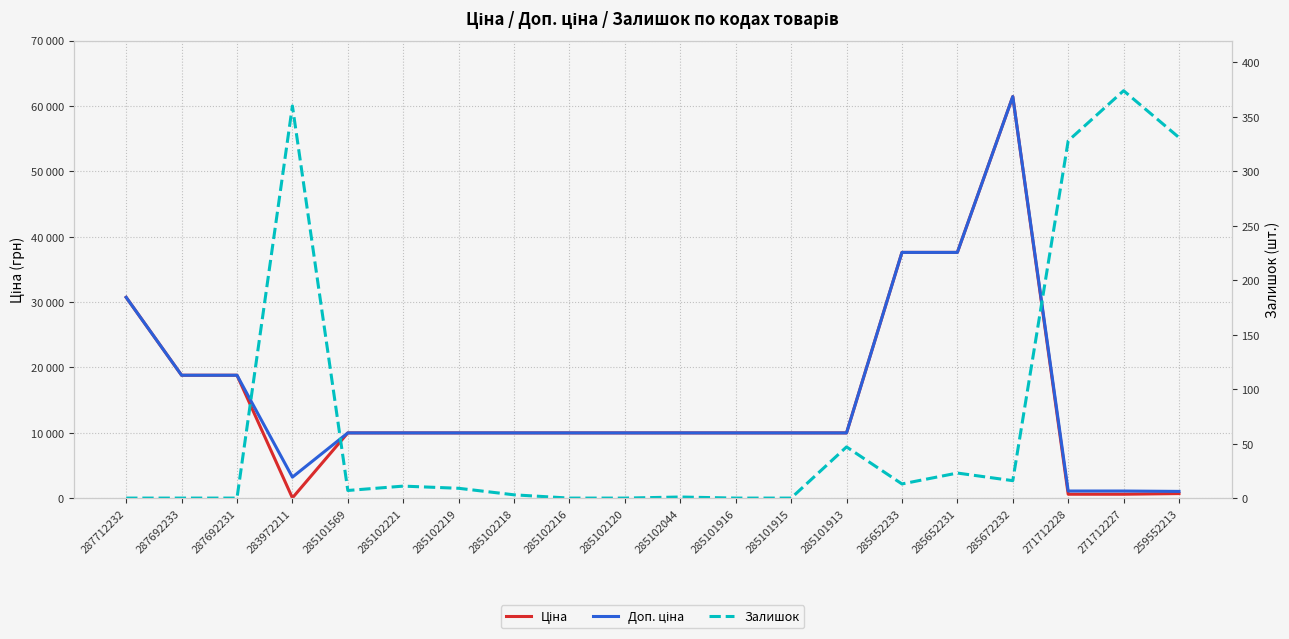

What is the minimum value for Доп. ціна?

1024.6